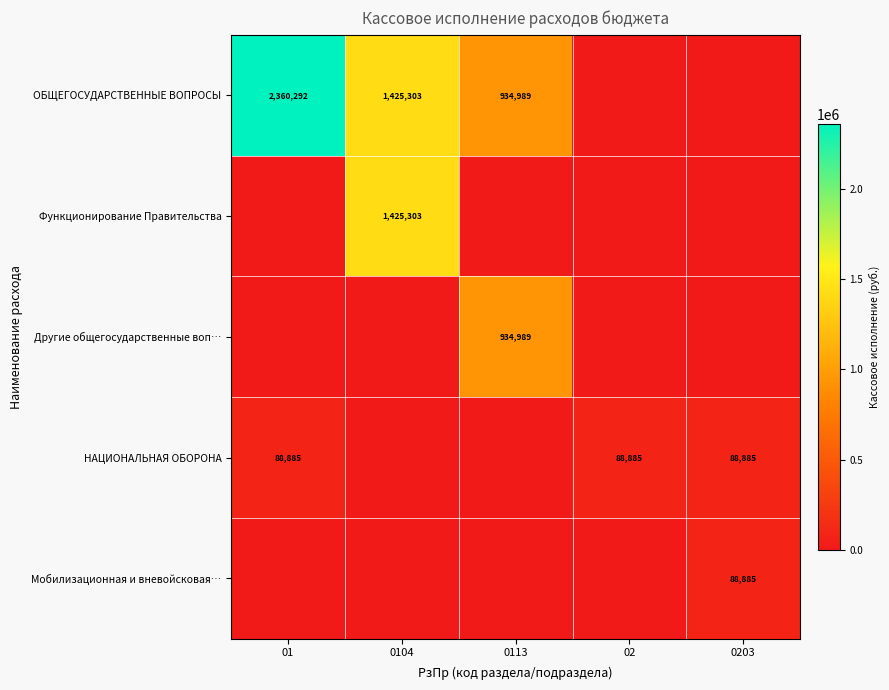

The ОБЩЕГОСУДАРСТВЕННЫЕ ВОПРОСЫ series shows 934989 at 0113. True or false?

True